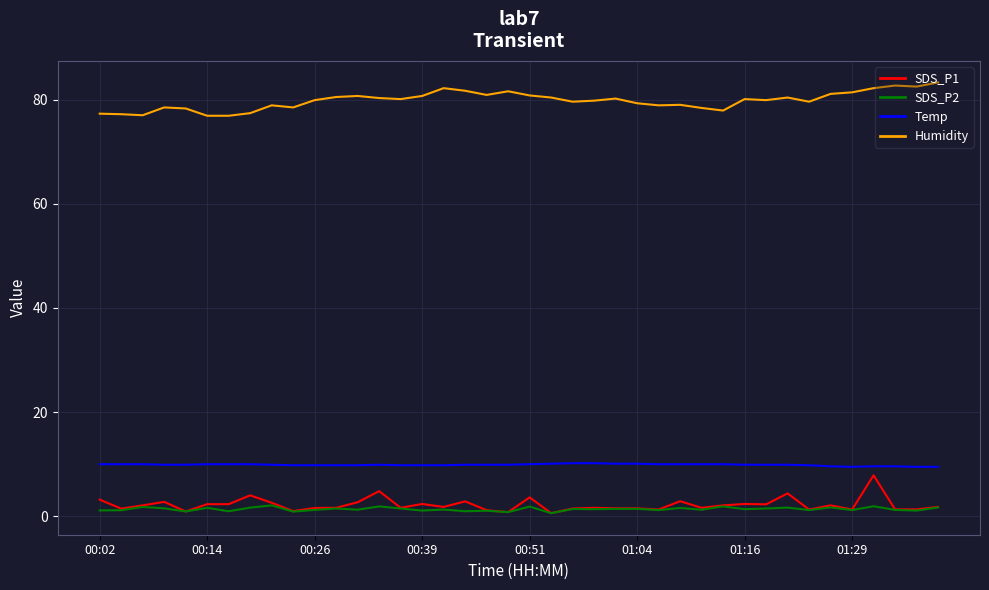

True or false: SDS_P1 and Humidity intersect in this chart.

False